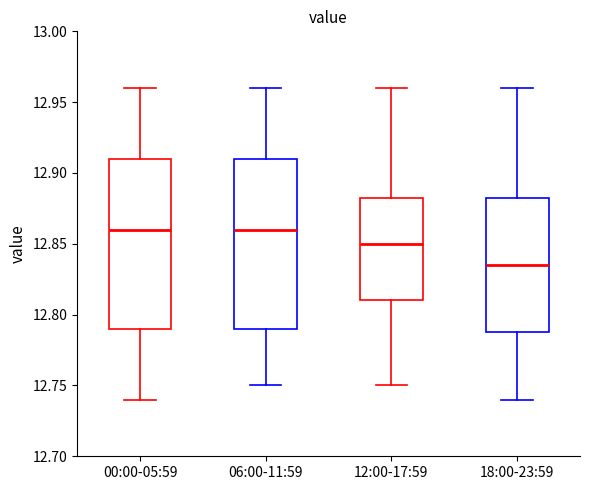

Where is the upper edge of the box for 00:00-05:59 on the y-axis? The values are not printed on the chart, so give them approximately, as read against the axis.

12.910